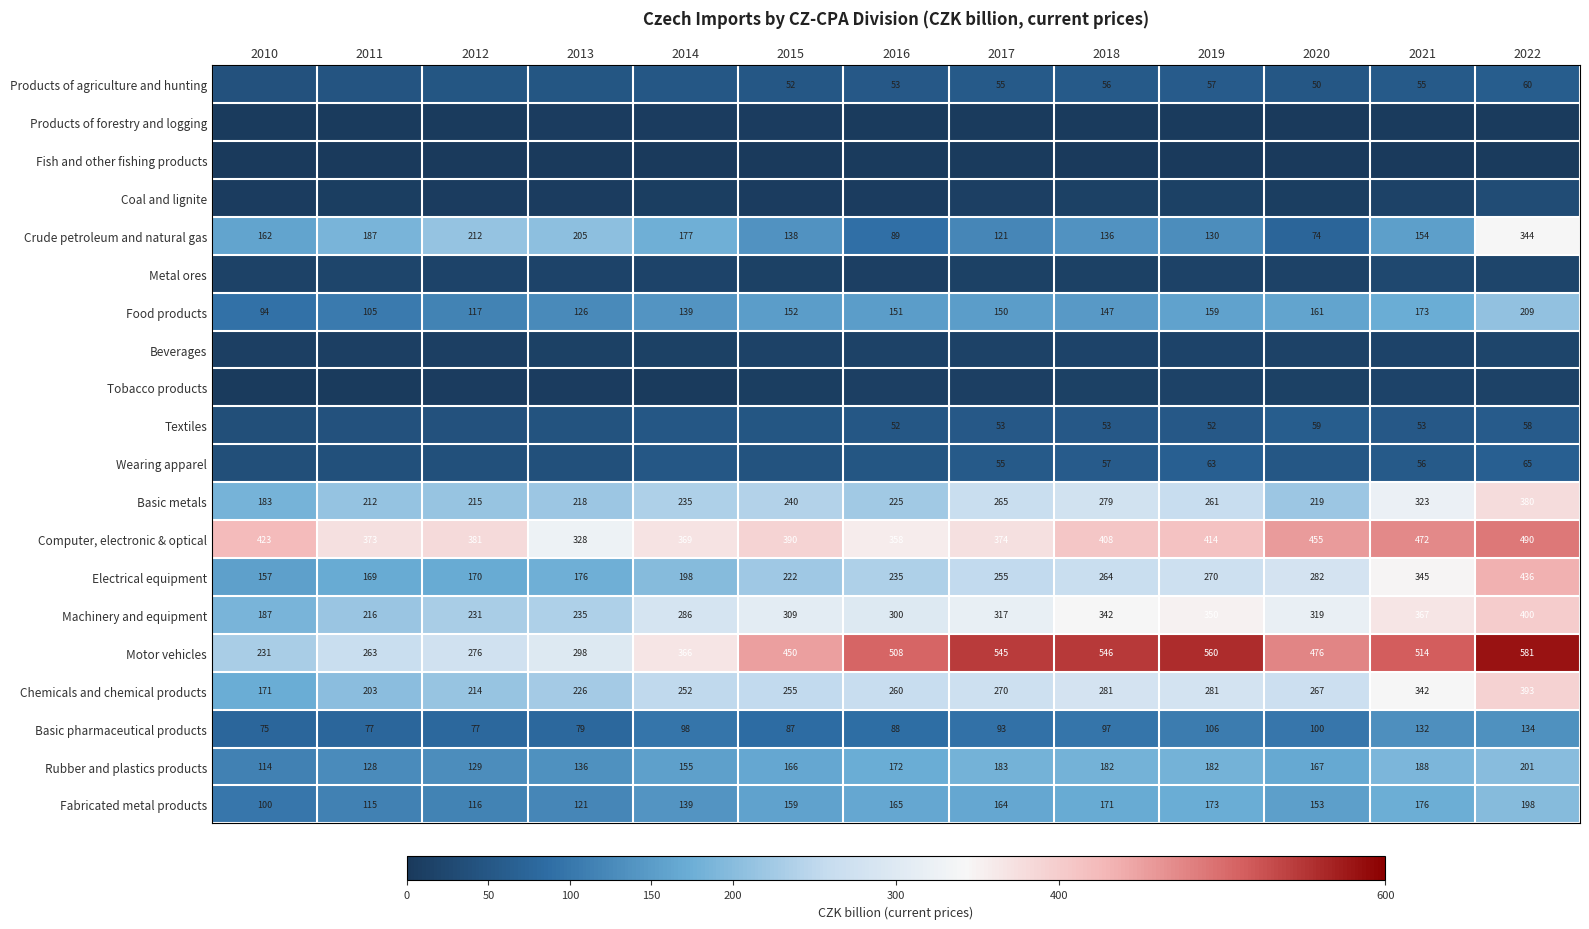

At which label does Chemicals and chemical products reach its minimum?

2010